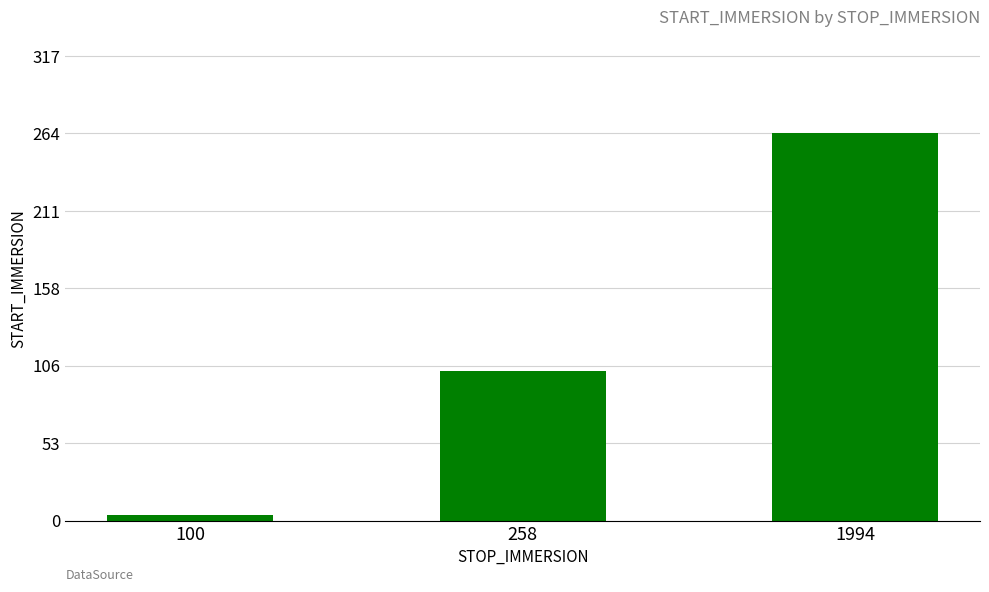

What is the greatest value displayed?

264.0